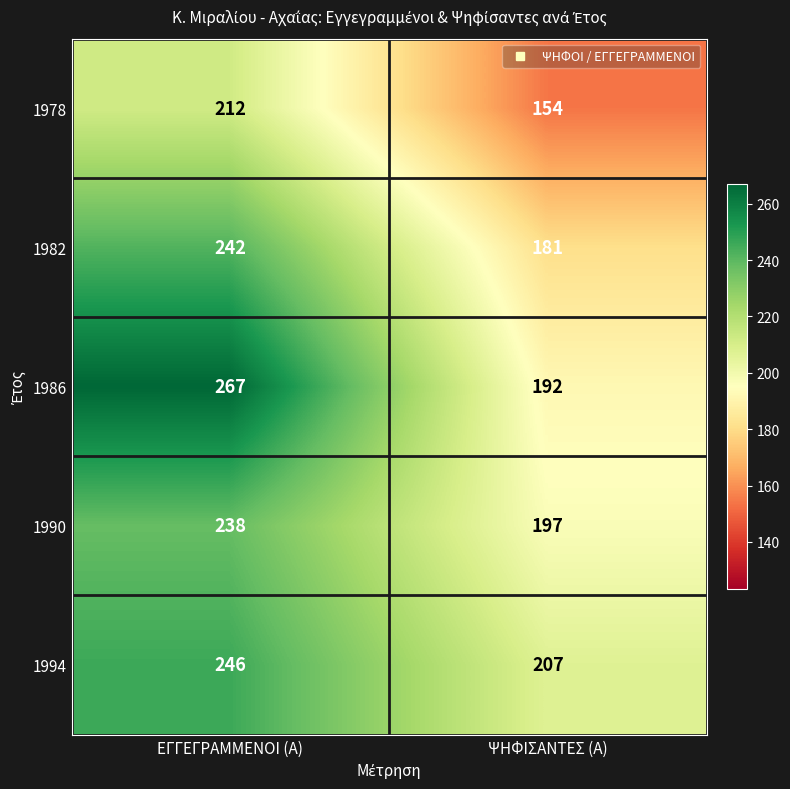

Which series has the largest total across all categories?

1986